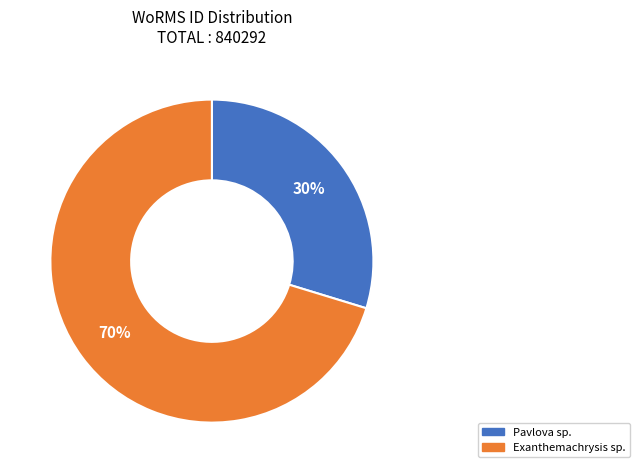

Which has a higher value, Exanthemachrysis sp. or Pavlova sp.?

Exanthemachrysis sp.